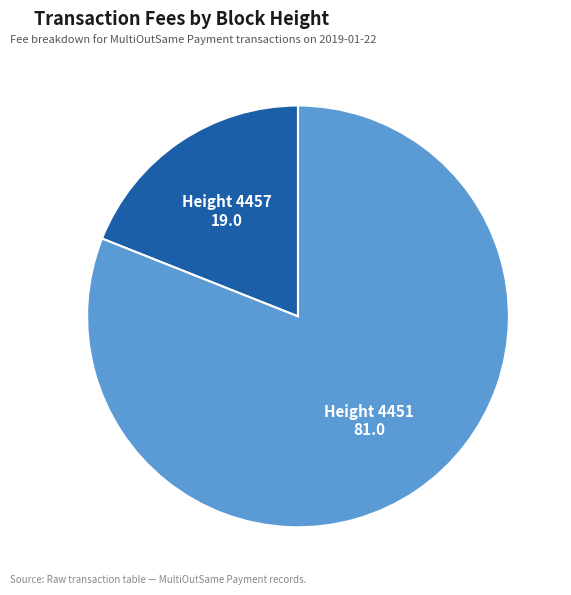

Rank the categories by value from lowest to highest.

4457, 4451